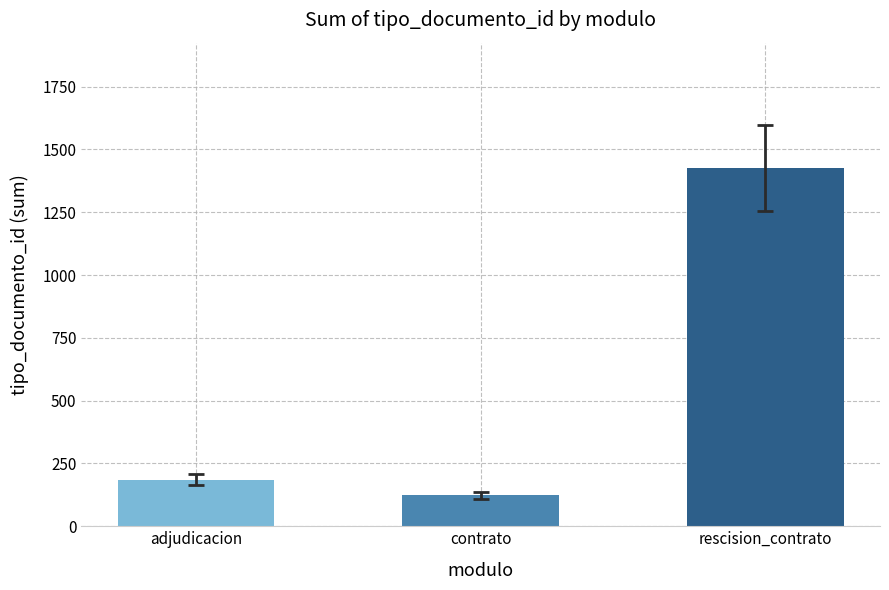

What is the difference between the values at contrato and adjudicacion?

63